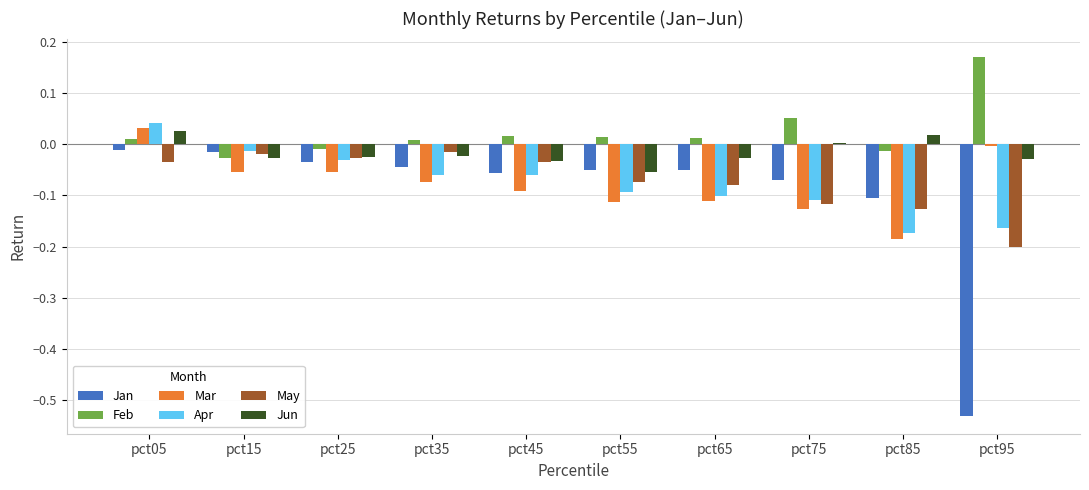

Which series has the largest total across all categories?

Feb